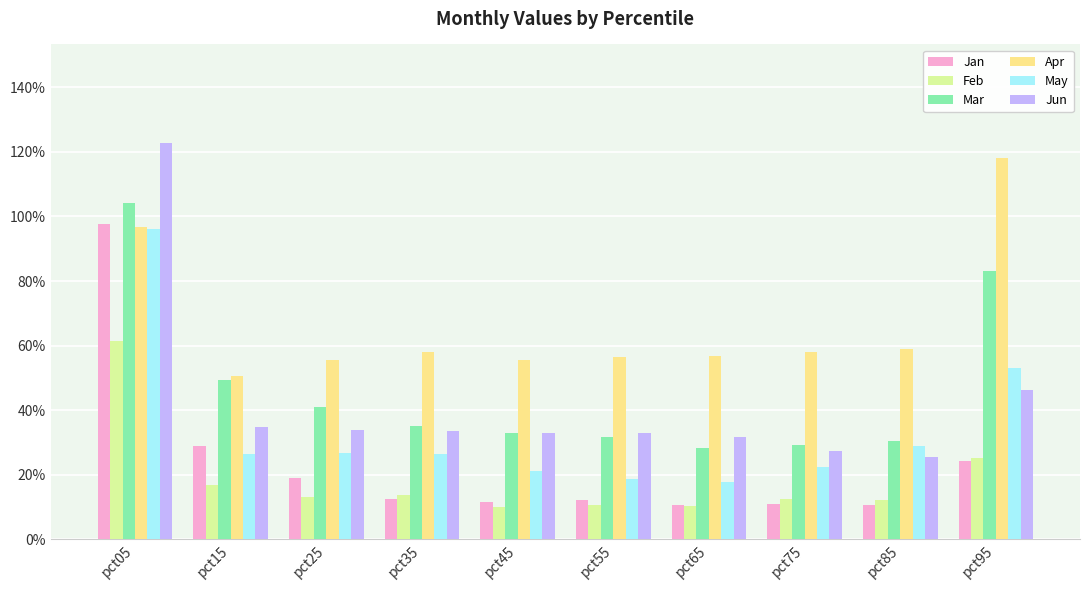

Are the bars grouped side by side (vs. stacked)?

Yes